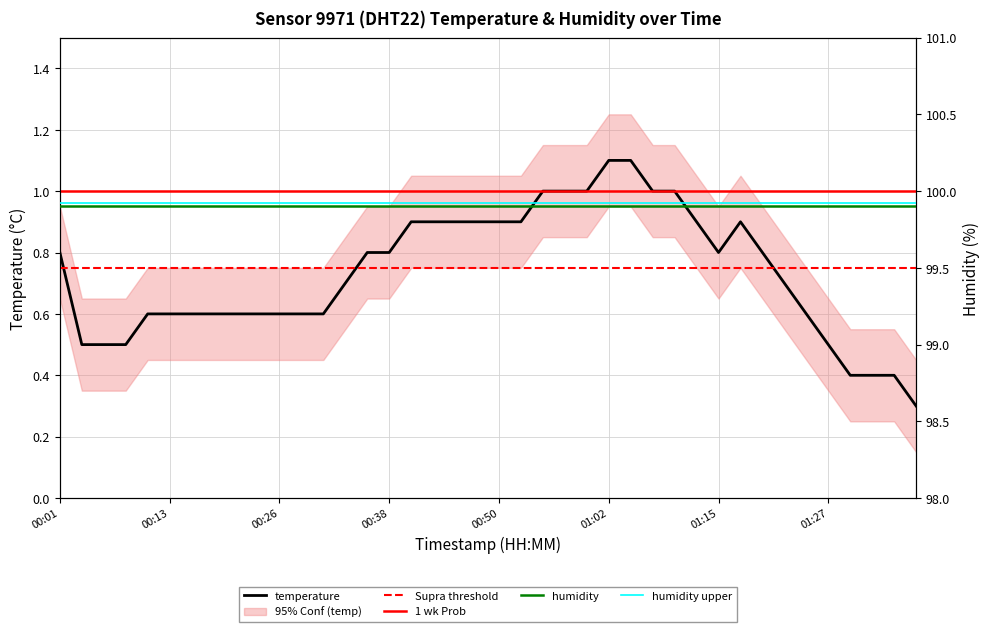

Is it true that temperature equals 0.8 at 00:38?

True